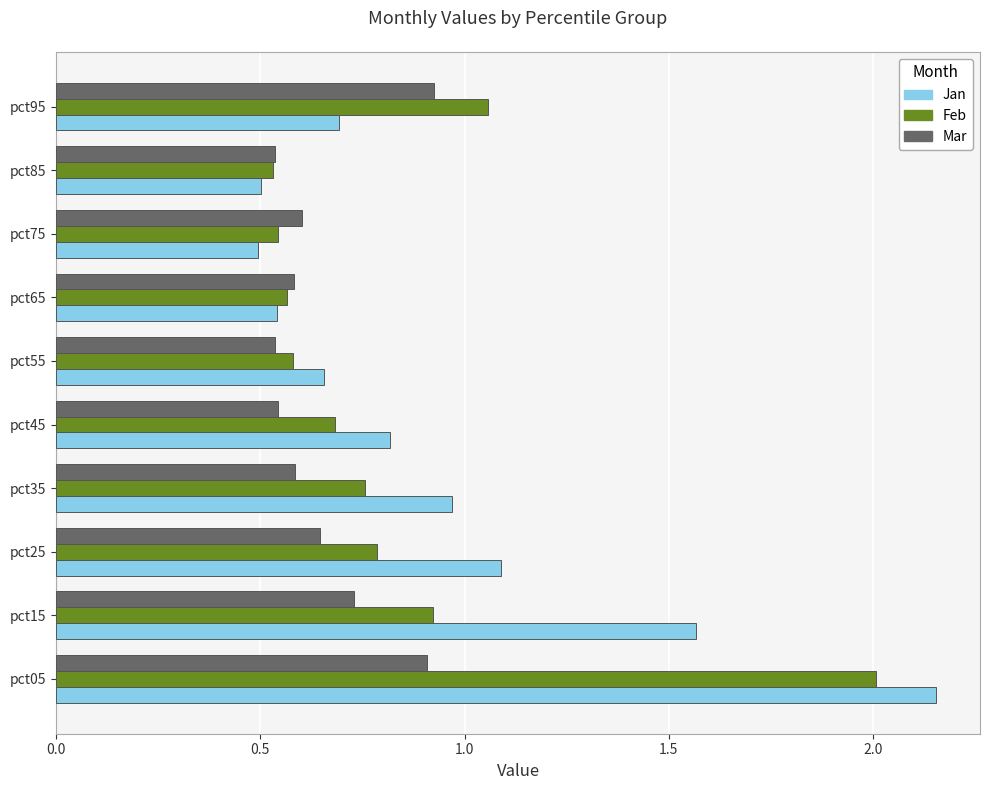

What is the difference between the highest and lowest values at pct35?

0.4